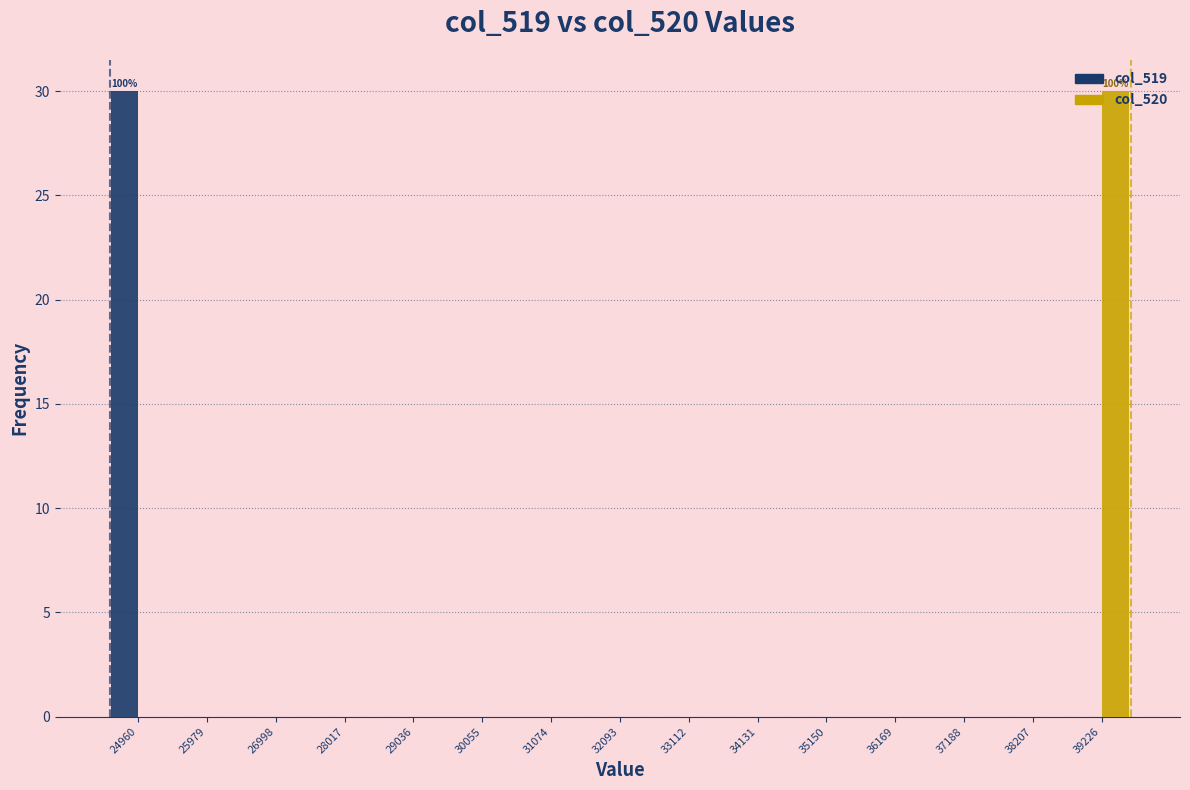

In the col_520 series, which range on the x-axis has the tallest bar?

38800 to 39800